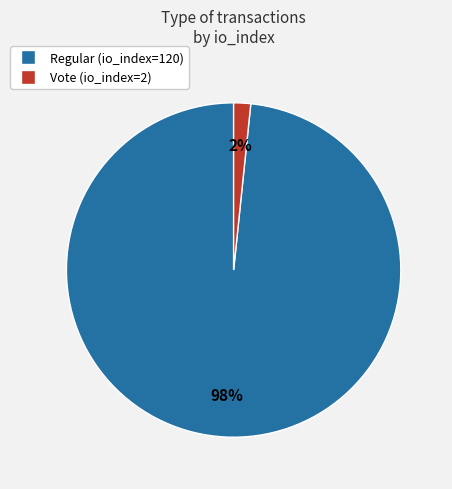

Is it true that Vote is 2% of the pie?

True